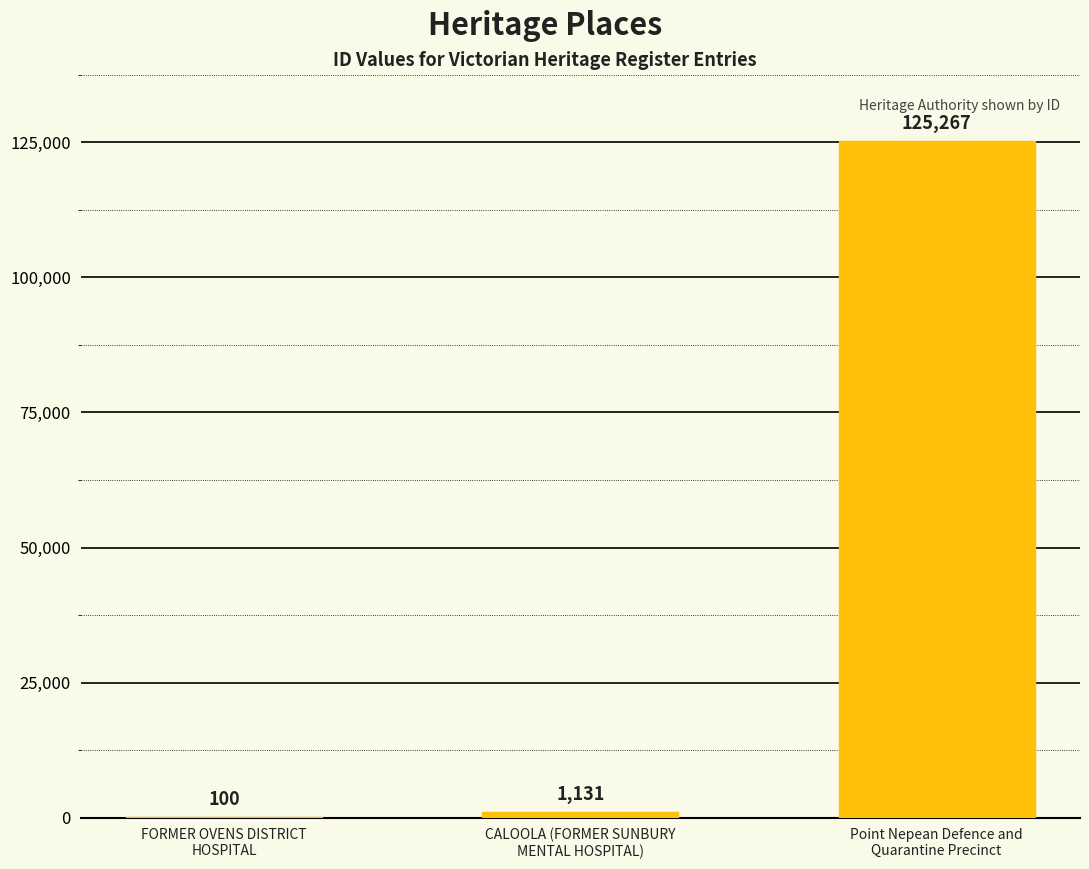

Are the bars horizontal?

No